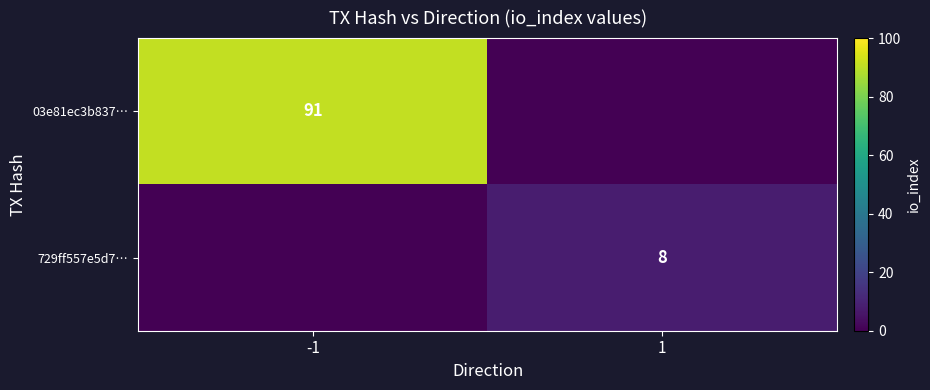

Is it true that 729ff557e5d7… equals 11 at 1?

False